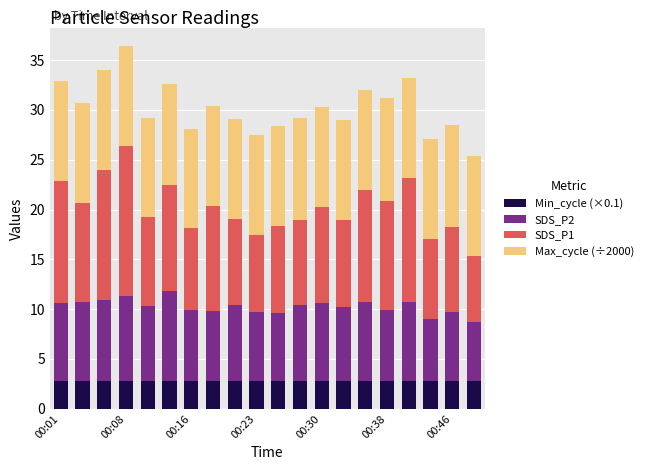

What is the lowest value of the Min_cycle (×0.1) series?

2.8